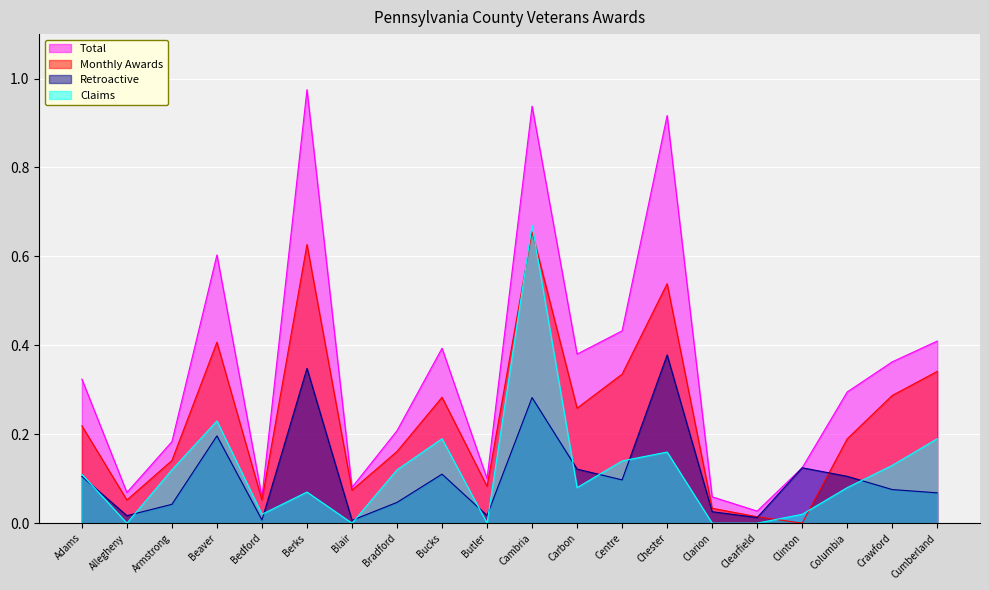

What is the average value of the Claims series?

0.1